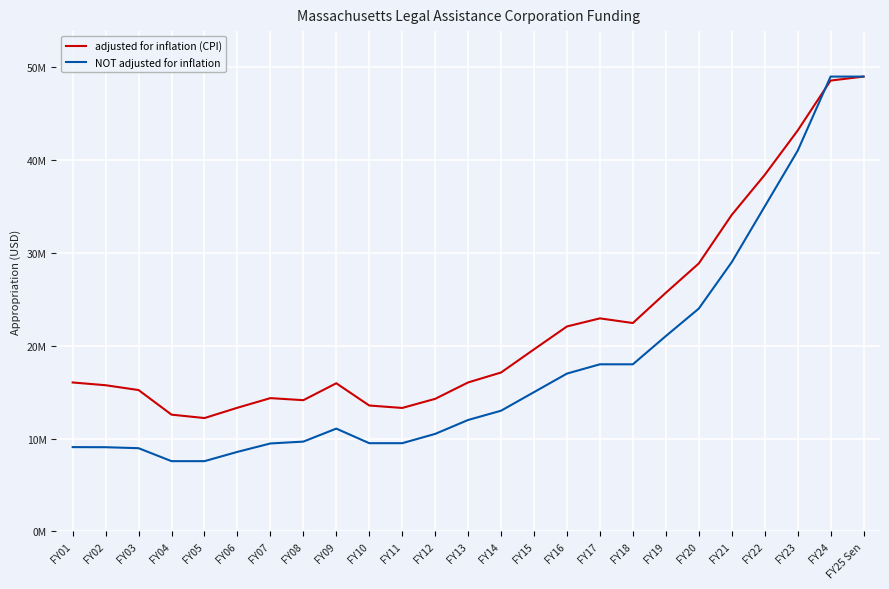

Rank the series by their maximum value, from highest to lowest.

adjusted for inflation (CPI), NOT adjusted for inflation